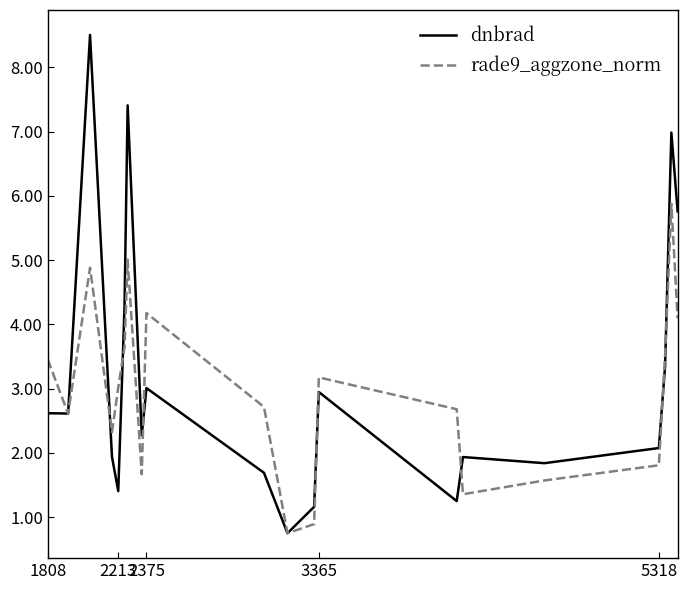

What is the difference between the second highest and second lowest values in the dnbrad series?

6.3